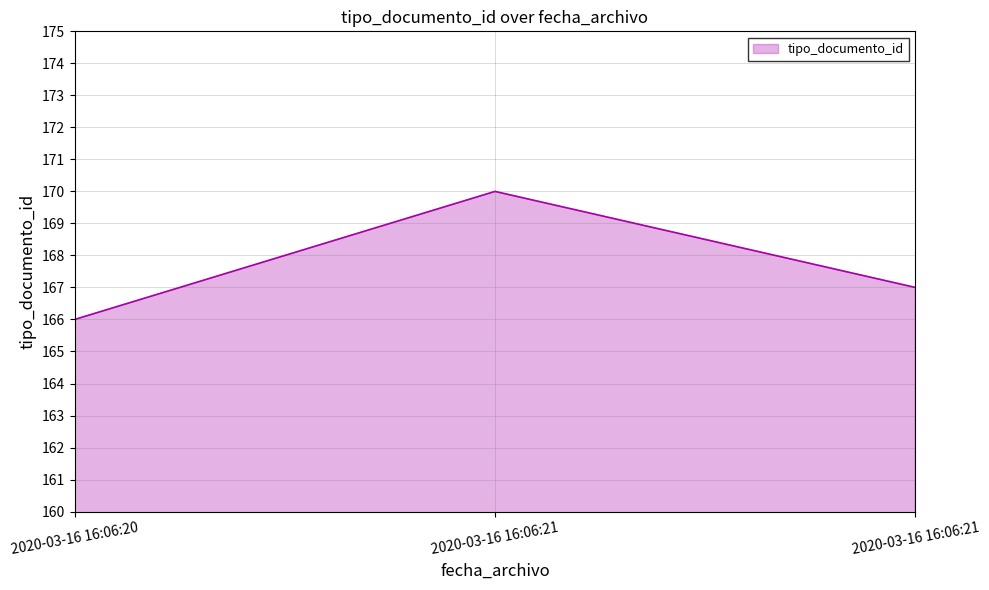

How many lines are shown in the chart?

1